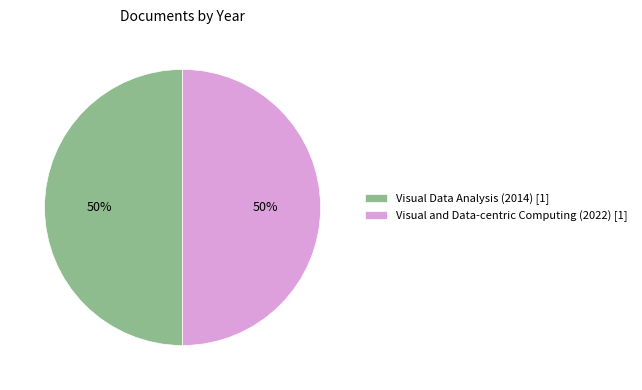

What is the ratio of the value at Visual and Data-centric Computing (2022) [1] to the value at Visual Data Analysis (2014) [1]?

1.0